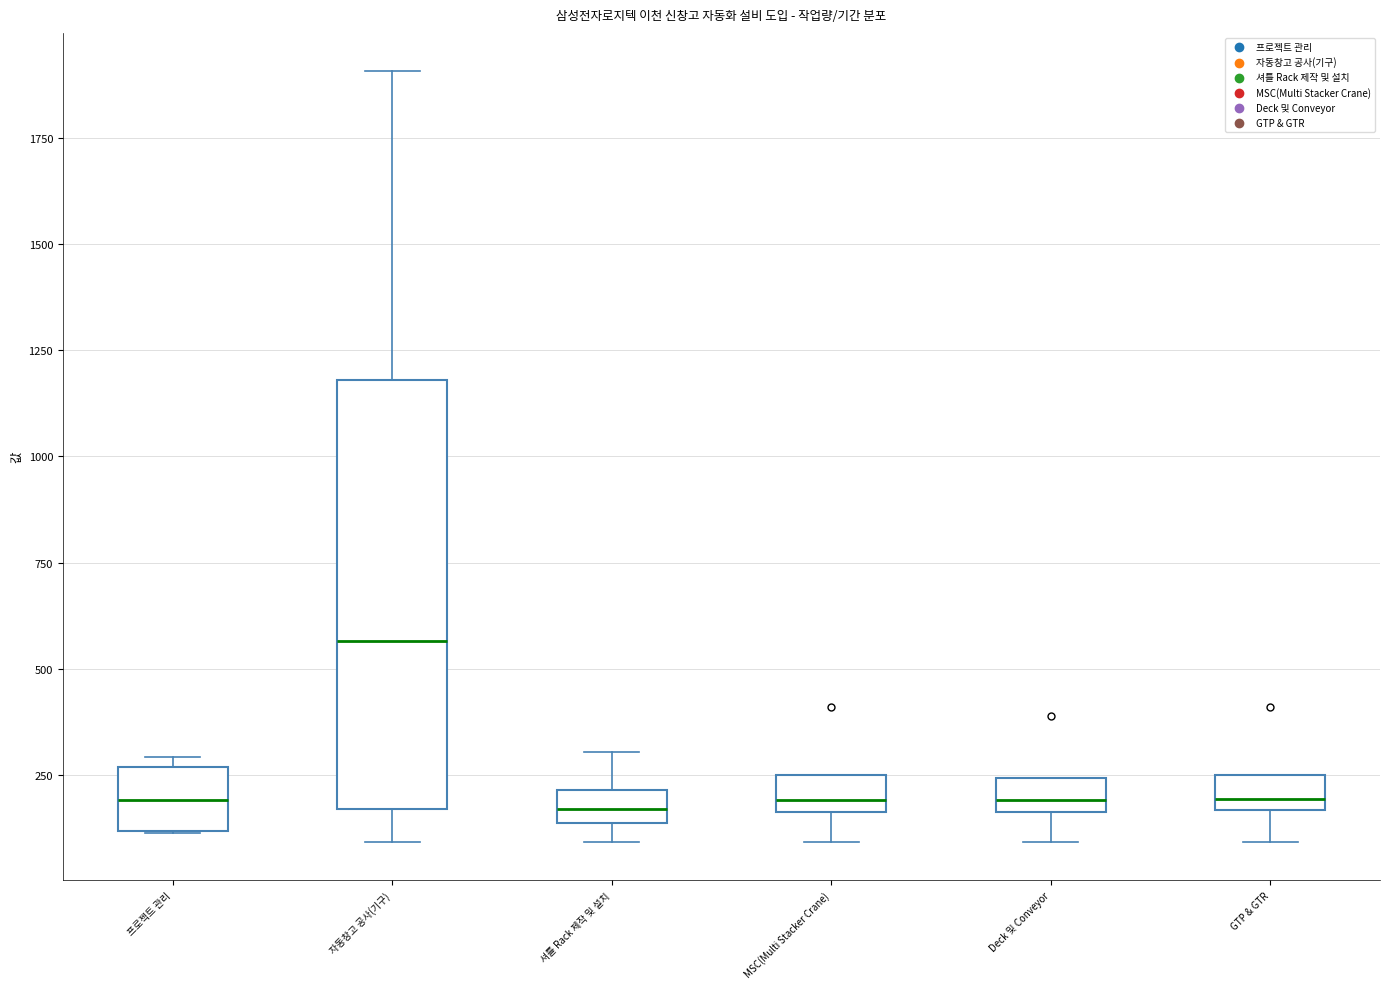

Reading left to right, read every box against the y-axis: the position of its median line, the range the box covers, and the ends of its whiskers. The values are not printed on the chart, so give them approximately, as read against the axis.

프로젝트 관리: median 200, box 100 to 250, whiskers 100 to 300
자동창고 공사(기구): median 550, box 150 to 1200, whiskers 100 to 1900
셔틀 Rack 제작 및 설치: median 150 (inside the box), box 150 to 200, whiskers 100 to 300
MSC(Multi Stacker Crane): median 200, box 150 to 250, whiskers 100 to 250
Deck 및 Conveyor: median 200, box 150 to 250, whiskers 100 to 250
GTP & GTR: median 200, box 150 to 250, whiskers 100 to 250